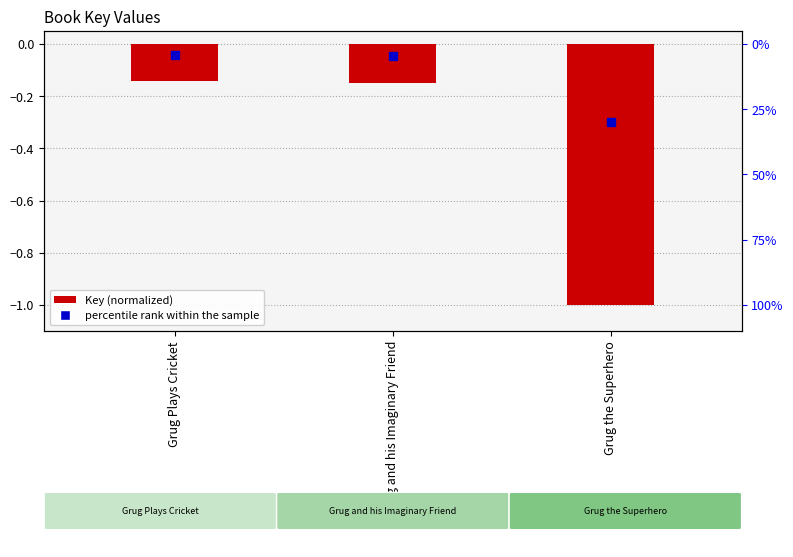

What is the change in value from Grug and his Imaginary Friend to Grug the Superhero?

-0.9